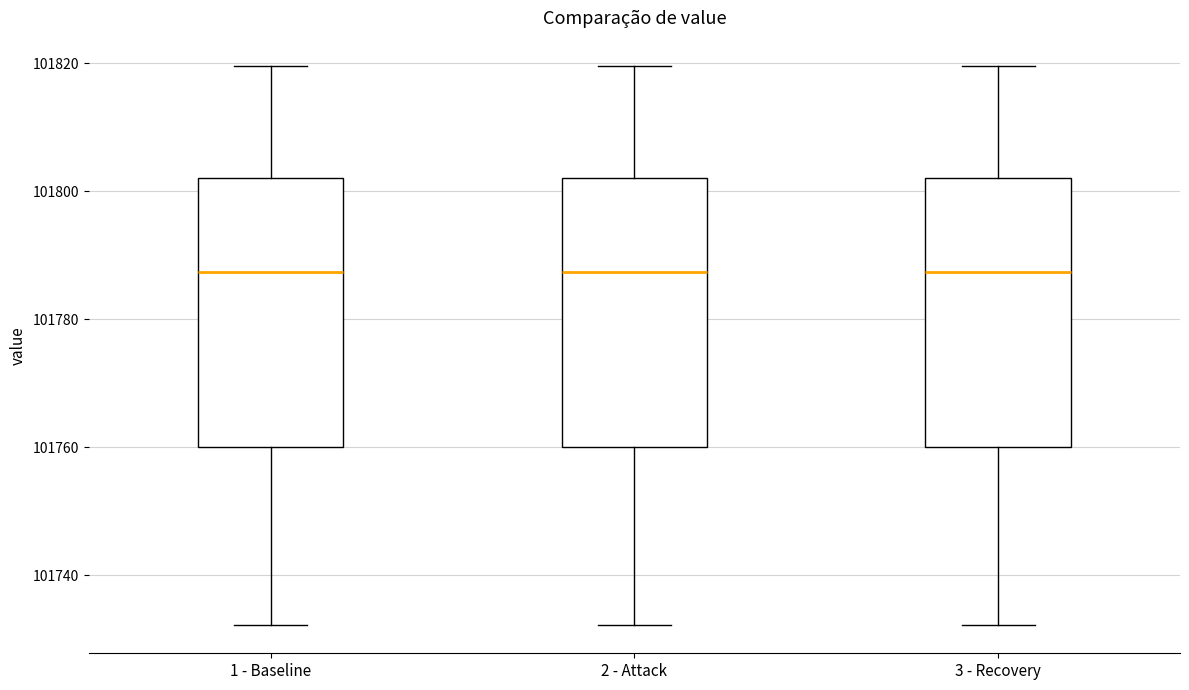

Reading left to right, transcribe this box plot: for each box, give where its median line is, the range the box spans, and where its two whiskers end, as read against the y-axis. The values are not printed on the chart, so give them approximately, as read against the axis.

1 - Baseline: median 101788, box 101760 to 101802, whiskers 101732 to 101820
2 - Attack: median 101788, box 101760 to 101802, whiskers 101732 to 101820
3 - Recovery: median 101788, box 101760 to 101802, whiskers 101732 to 101820